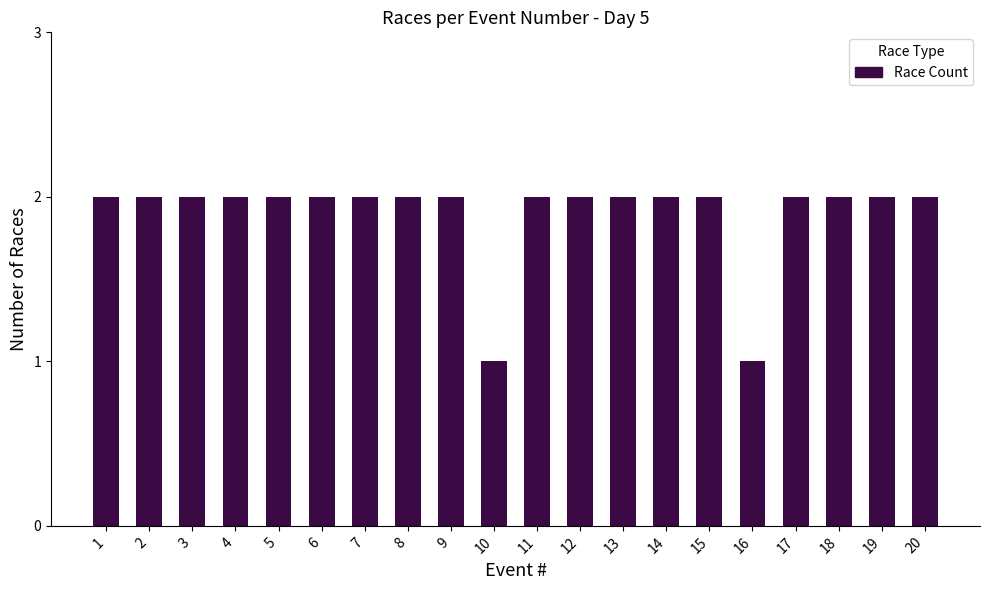

What is the sum of the values at 2 and 13?

4